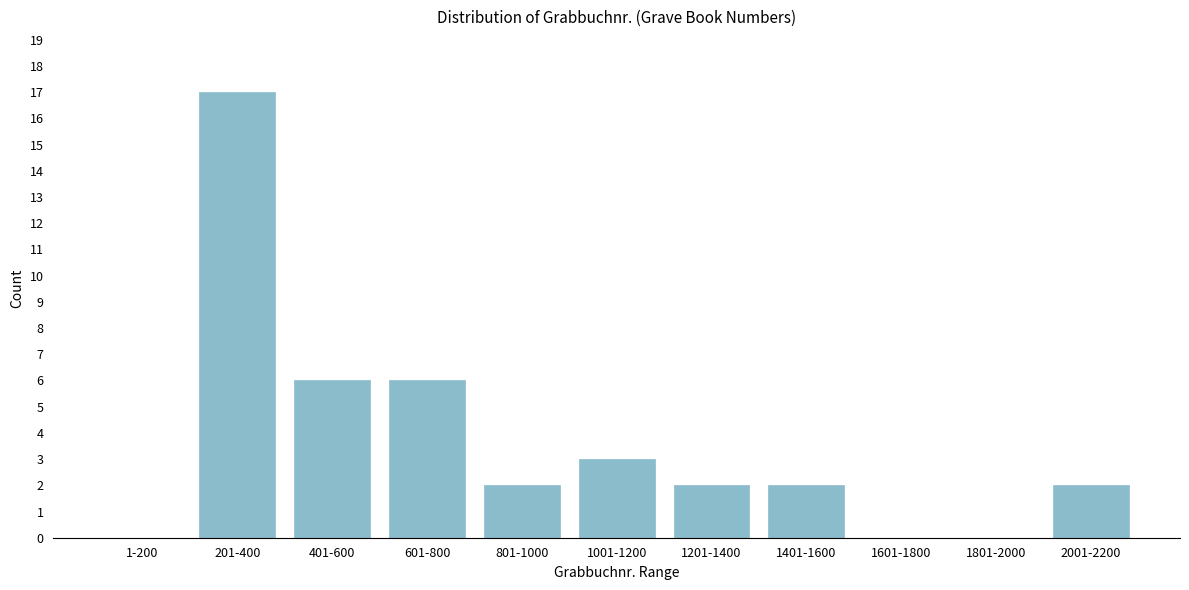

Reading left to right, what are all the values shown in this chart?

1-200=0	201-400=17	401-600=6	601-800=6	801-1000=2	1001-1200=3	1201-1400=2	1401-1600=2	1601-1800=0	1801-2000=0	2001-2200=2